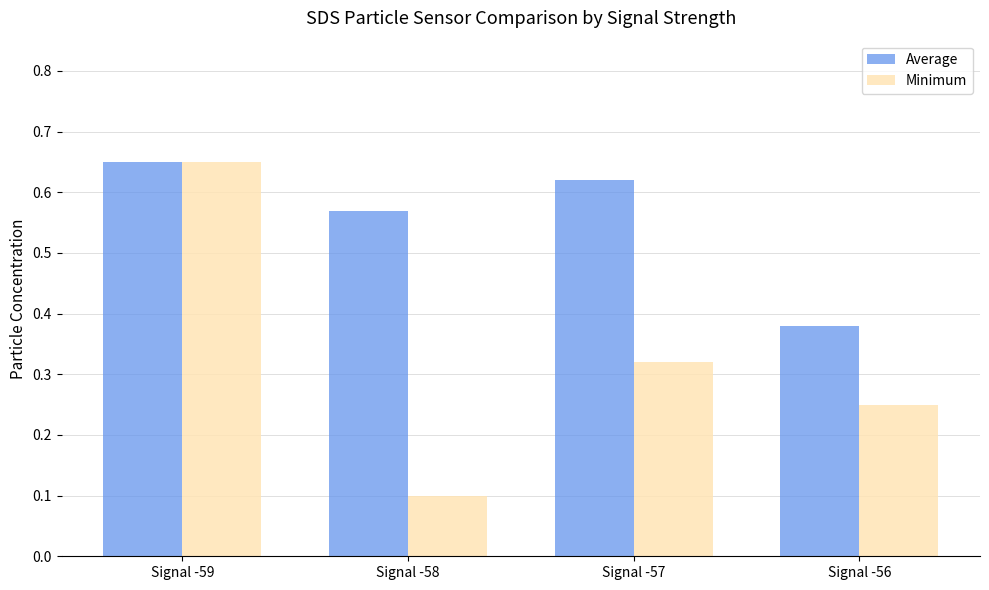

Is it true that Minimum equals 0.4 at Signal -57?

False